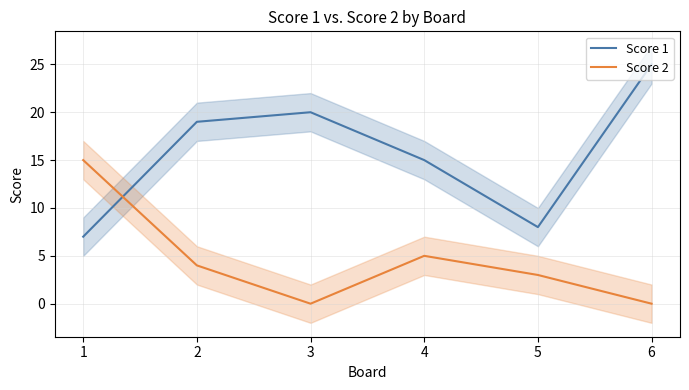

How many values in Score 2 are above zero?

4